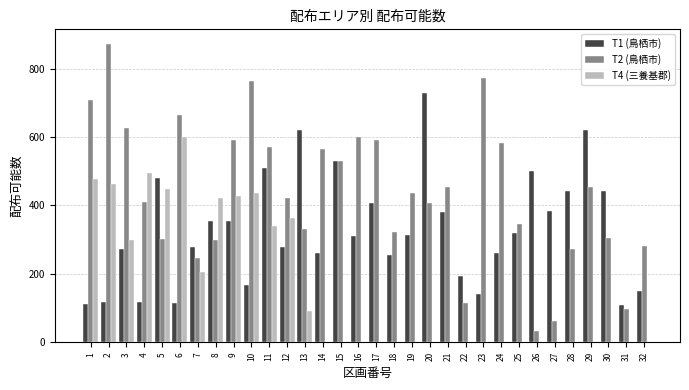

True or false: T4 (三養基郡) has a value of 428 at 9.

True